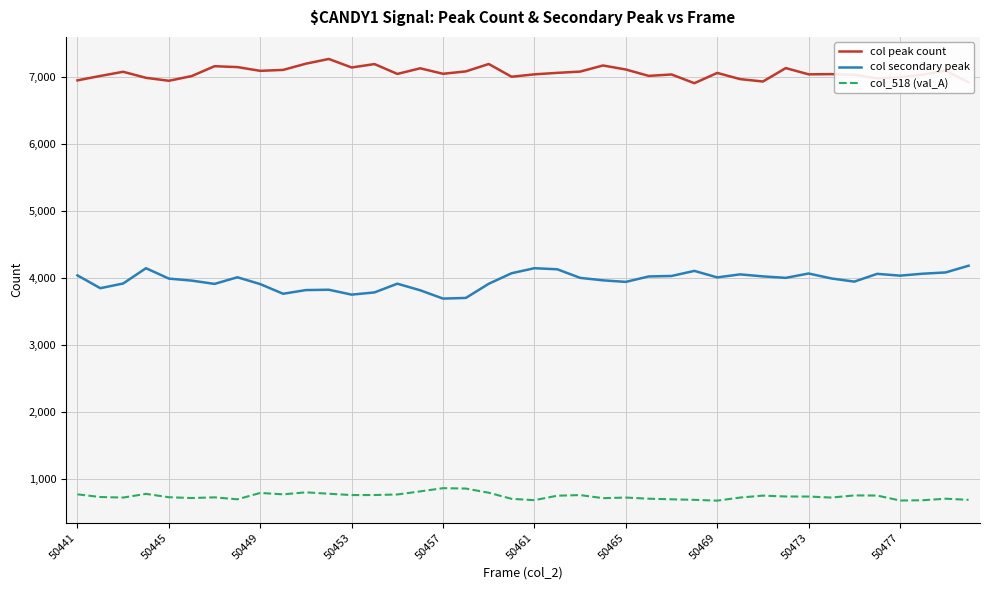

True or false: col_518 (val_A) and col peak count cross at least once.

False